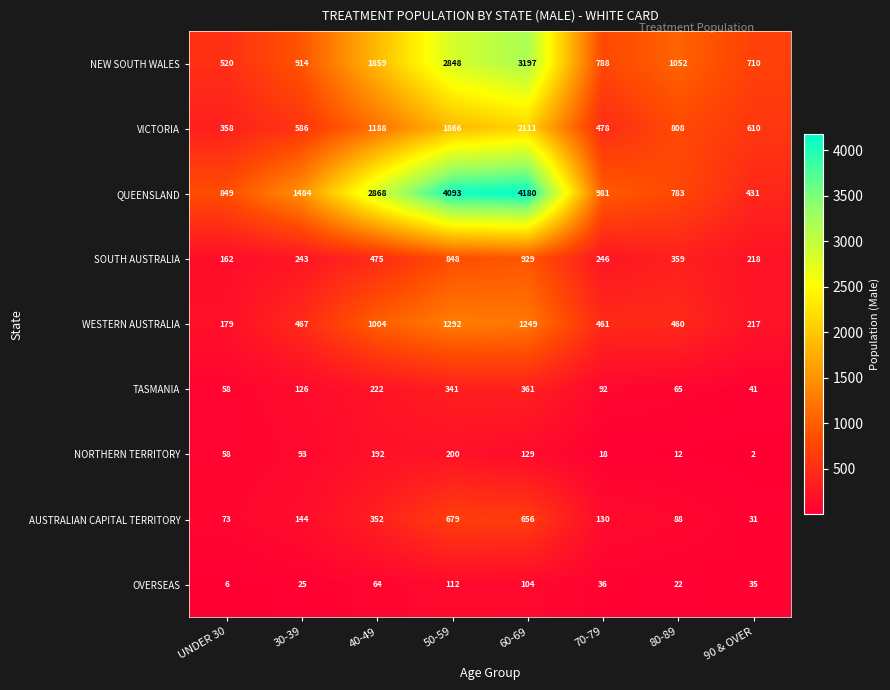

How many data points does each series have?

8